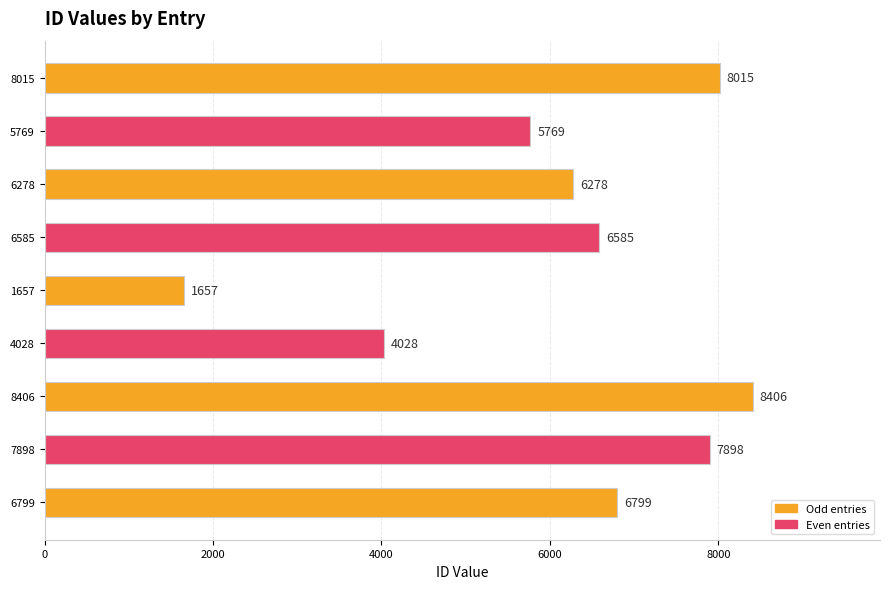

True or false: the data shows 7898 at 7898.

True